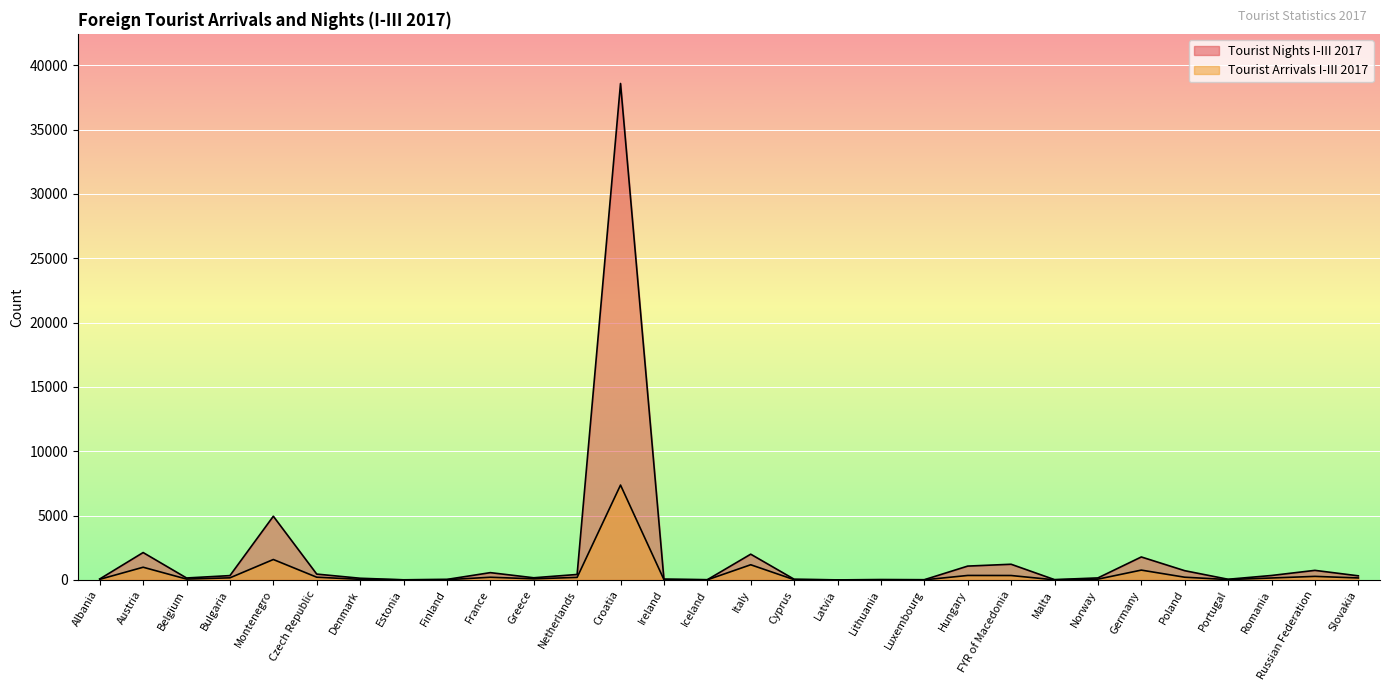

What is the label of the 1st point from the right?

Slovakia